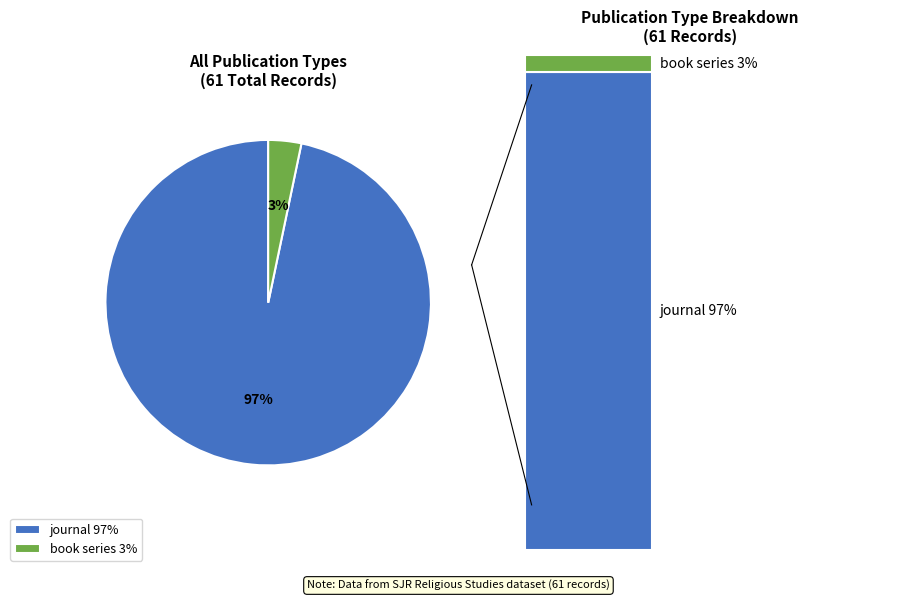

To the nearest percent, what is the difference between the book series and journal slice percentages?

93%